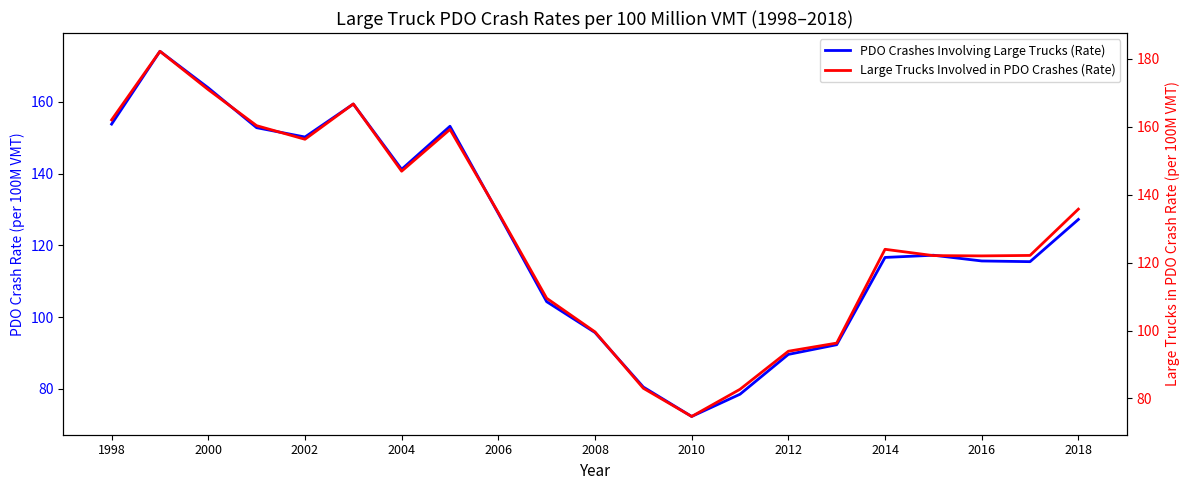

What is the greatest value displayed?

182.2